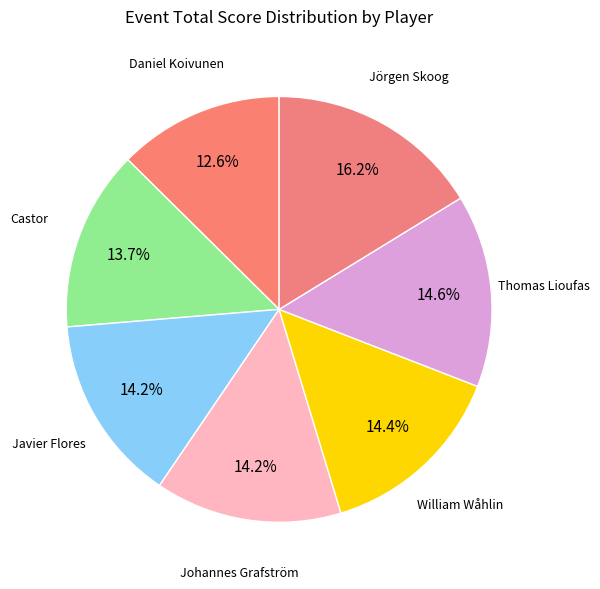

What is the smallest slice in the pie chart?

Daniel Koivunen